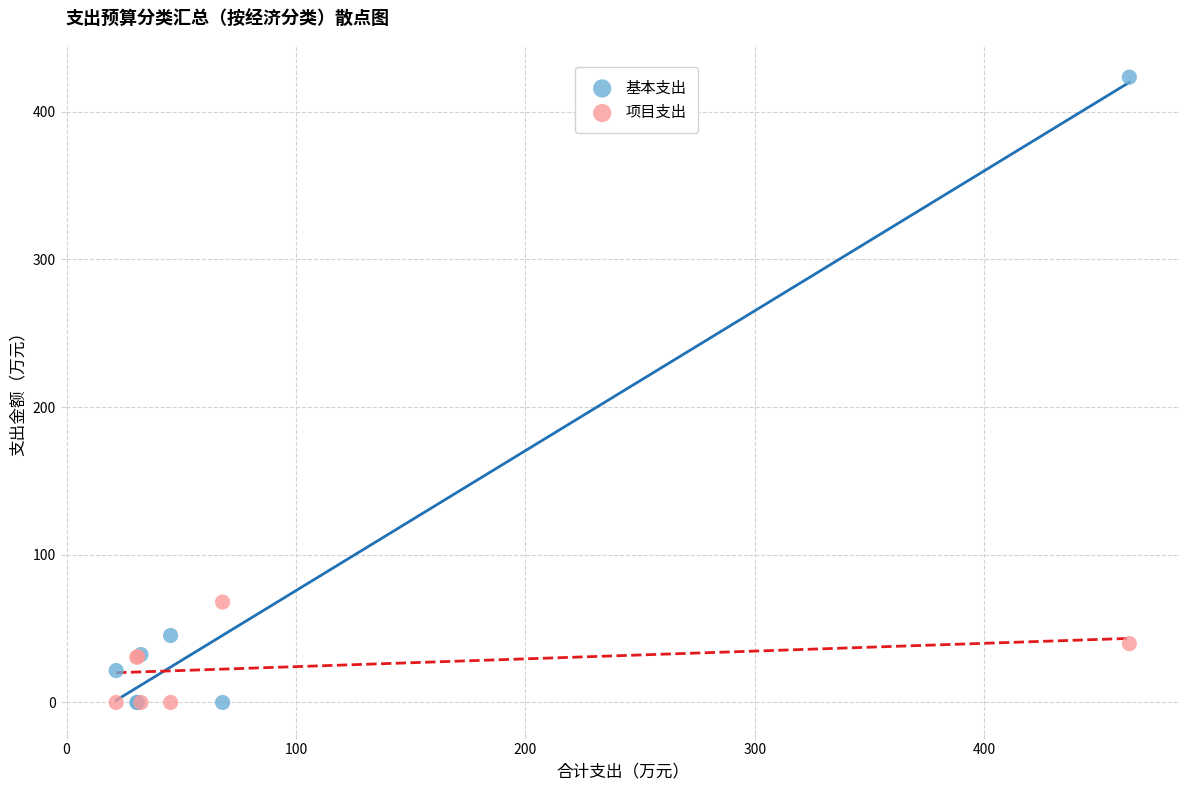

What is the X range (max minus min) for the scatter plot?

441.7